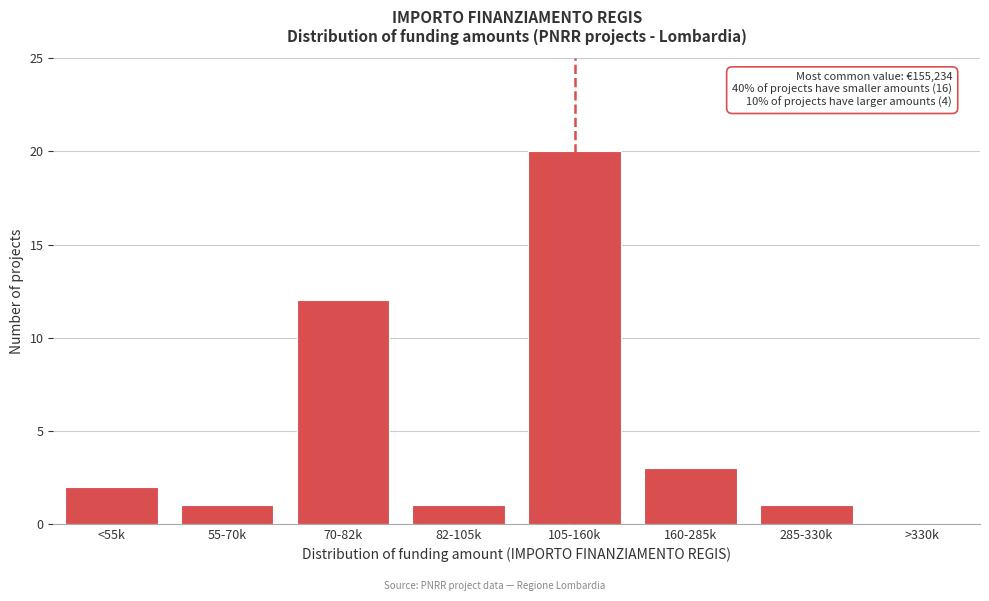

Reading left to right, list all the values displayed in this chart.

<55k=2	55-70k=1	70-82k=12	82-105k=1	105-160k=20	160-285k=3	285-330k=1	>330k=0